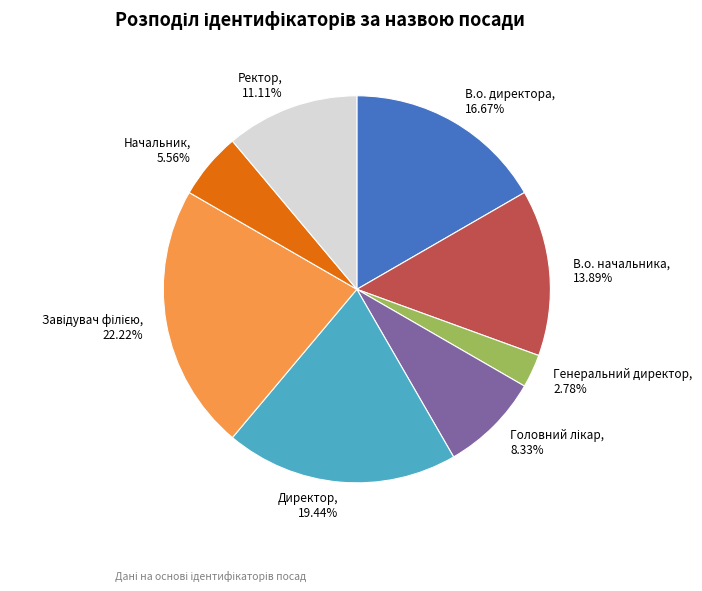

Combined, do В.о. директора and Ректор account for over 50%?

No